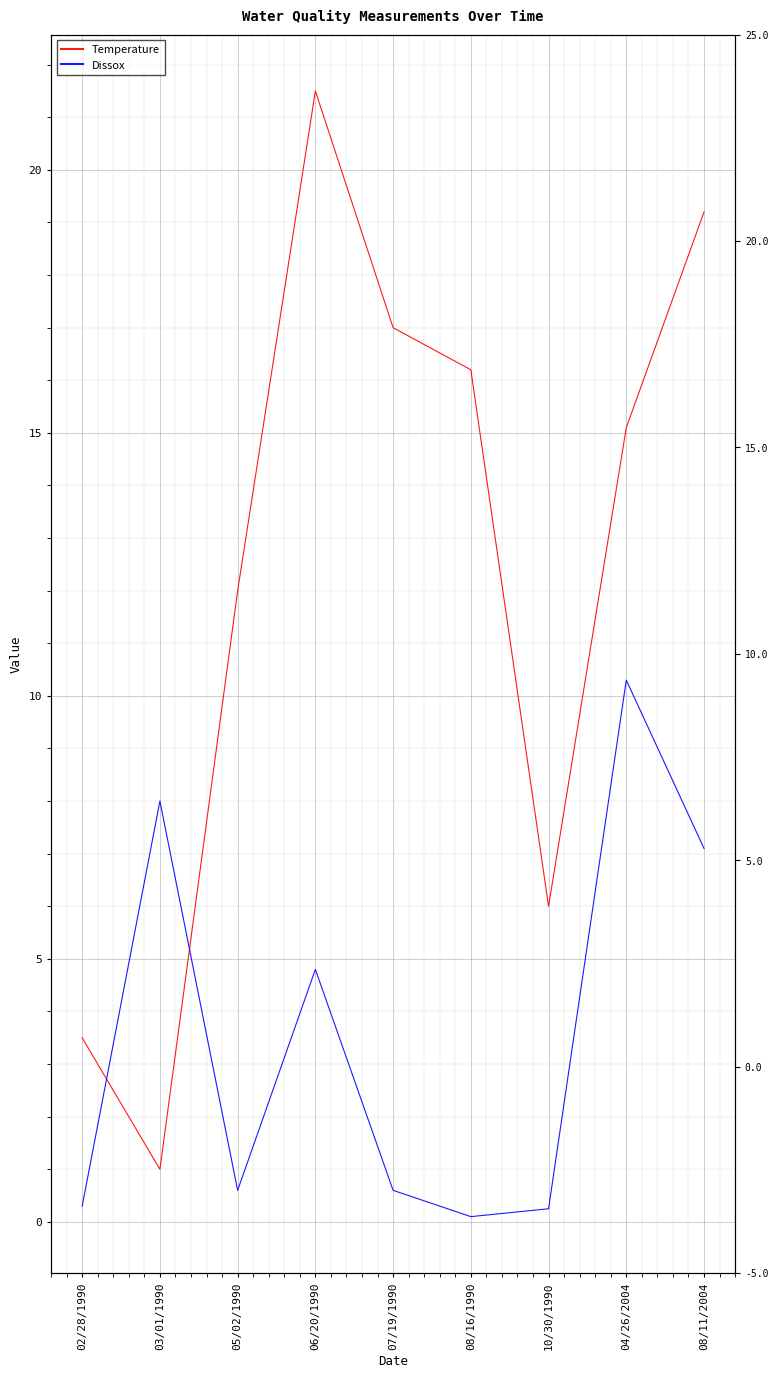

The Dissox series shows 0.4 at 05/02/1990. True or false?

False